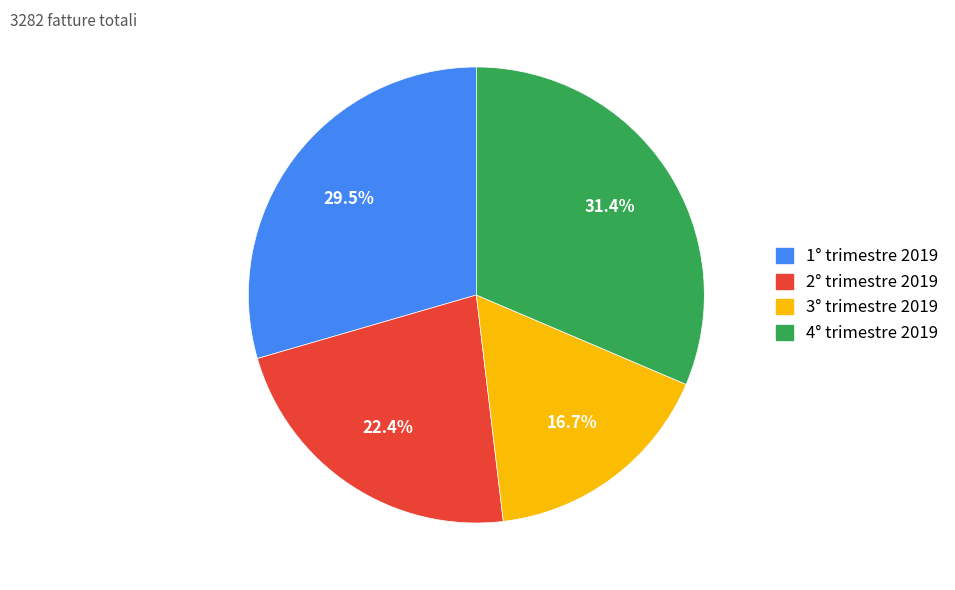

What percentage is the 3° trimestre 2019 slice, to the nearest percent?

17%